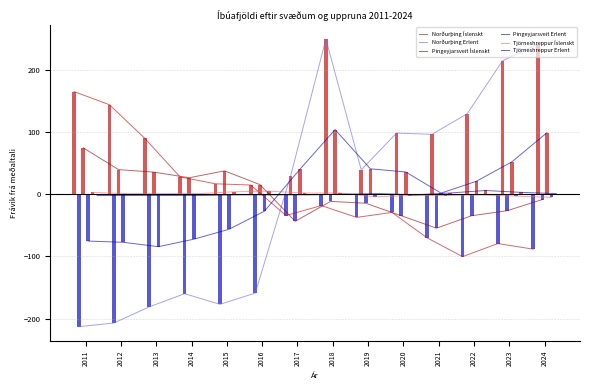

Is the value of Tjörneshreppur Erlent at 2013 greater than the value of Þingeyjarsveit Íslenskt at 2020?

Yes